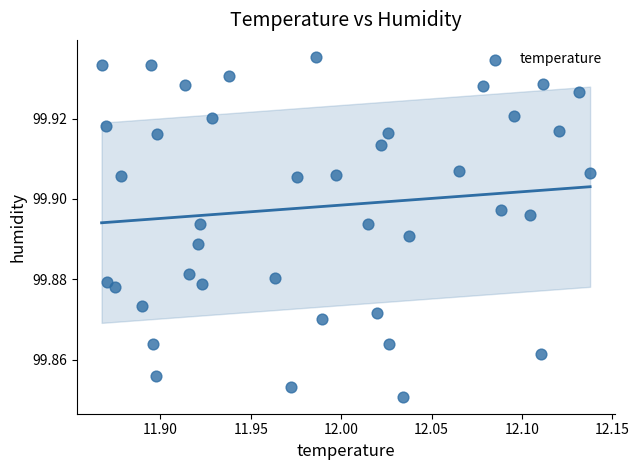

What is the range of X values (max minus min)?

0.3